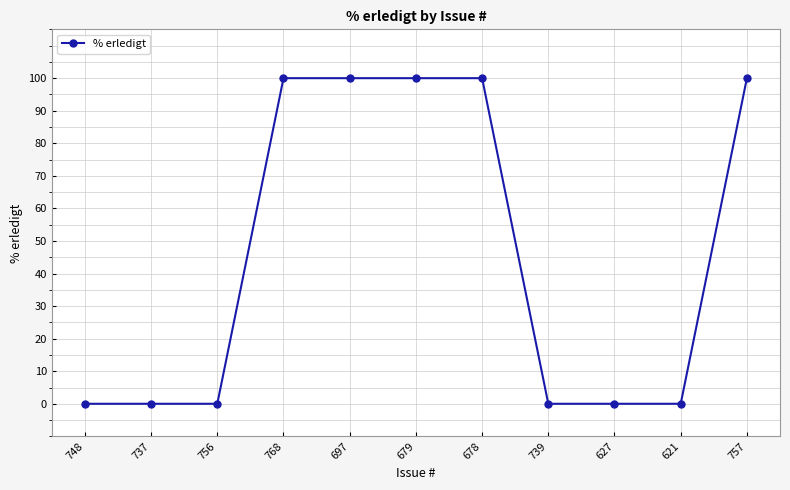

What is the value of the 6th point from the left?

100